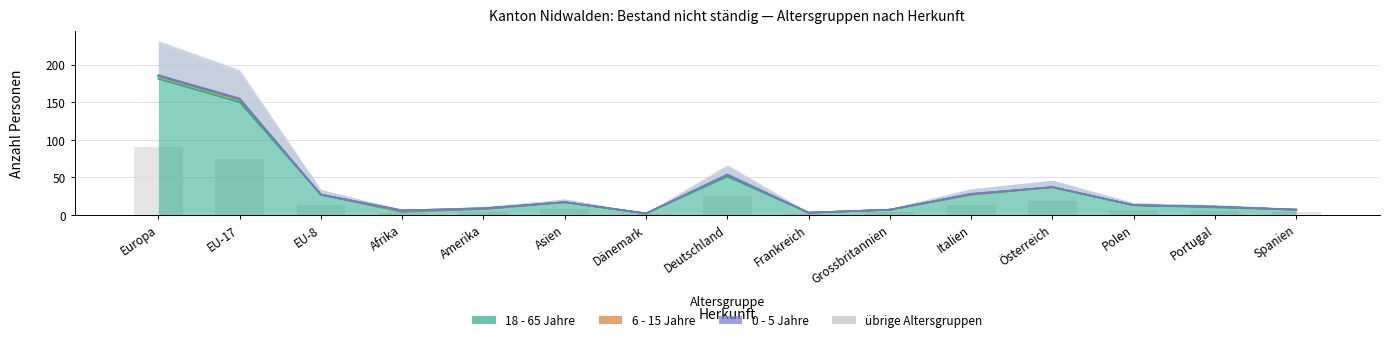

Is it true that 16 - 17 Jahre Total equals 0 at Italien?

False